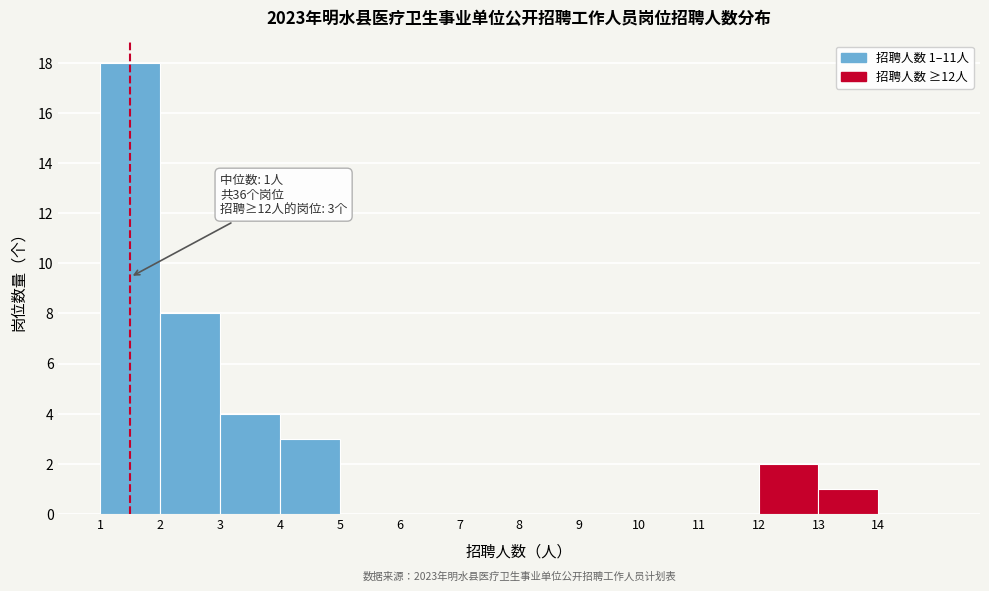

Over which range of the x-axis is the bar tallest?

1 to 2